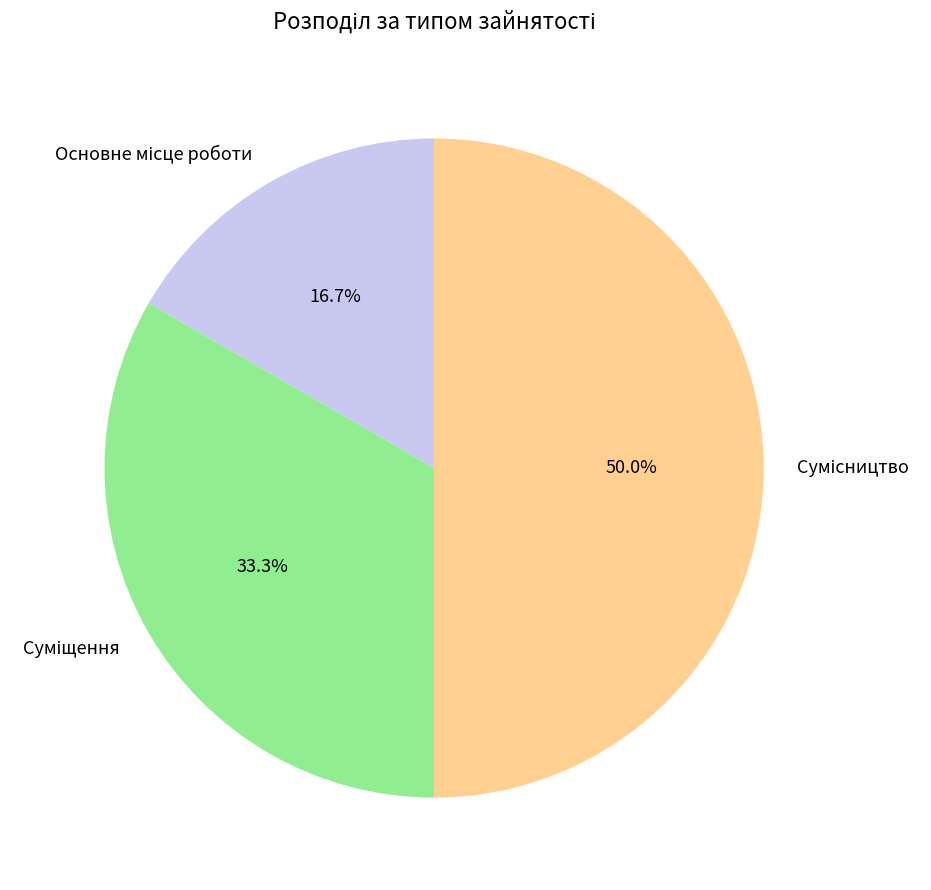

To the nearest percent, what percentage of the pie is Основне місце роботи?

17%